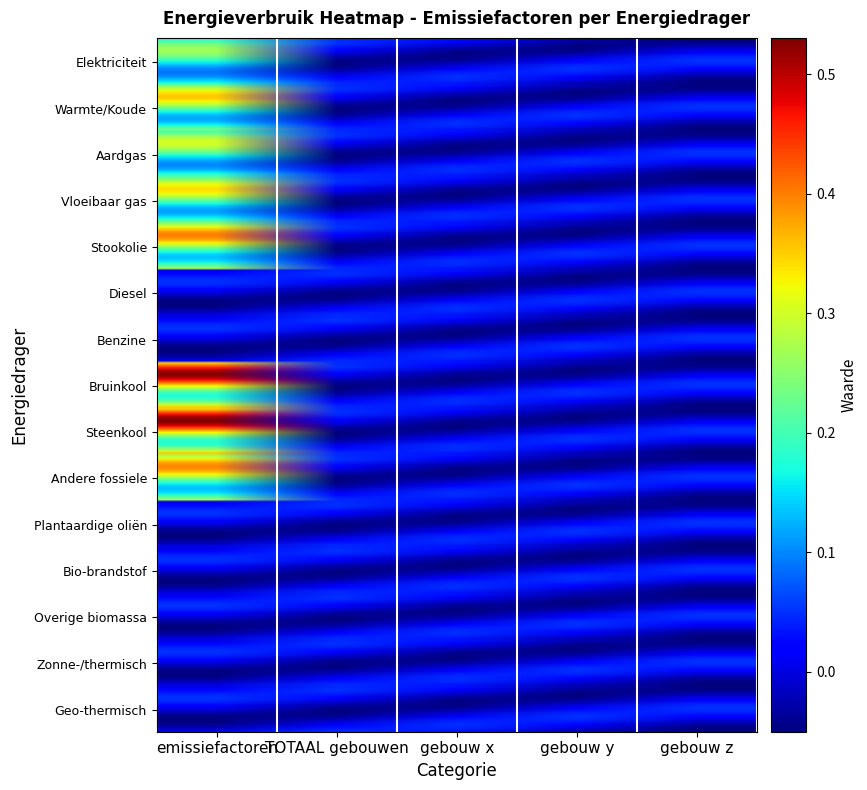

Reading right to left, list all the values displayed in this chart.

Elektriciteit: gebouw z=0.0	gebouw y=-0.0	gebouw x=-0.0	TOTAAL gebouwen=0.0	emissiefactoren=0.5
Warmte/Koude: gebouw z=0.0	gebouw y=-0.0	gebouw x=-0.0	TOTAAL gebouwen=0.0	emissiefactoren=0.5
Aardgas: gebouw z=0.0	gebouw y=-0.0	gebouw x=-0.0	TOTAAL gebouwen=-0.0	emissiefactoren=0.5
Vloeibaar gas: gebouw z=0.0	gebouw y=-0.0	gebouw x=-0.0	TOTAAL gebouwen=-0.0	emissiefactoren=0.5
Stookolie: gebouw z=-0.0	gebouw y=-0.0	gebouw x=-0.0	TOTAAL gebouwen=0.0	emissiefactoren=0.5
Bruinkool: gebouw z=-0.0	gebouw y=-0.0	gebouw x=-0.0	TOTAAL gebouwen=0.0	emissiefactoren=0.5
Steenkool: gebouw z=0.0	gebouw y=-0.0	gebouw x=-0.0	TOTAAL gebouwen=-0.0	emissiefactoren=0.5
Andere fossiele: gebouw z=0.0	gebouw y=-0.0	gebouw x=-0.0	TOTAAL gebouwen=-0.0	emissiefactoren=0.5